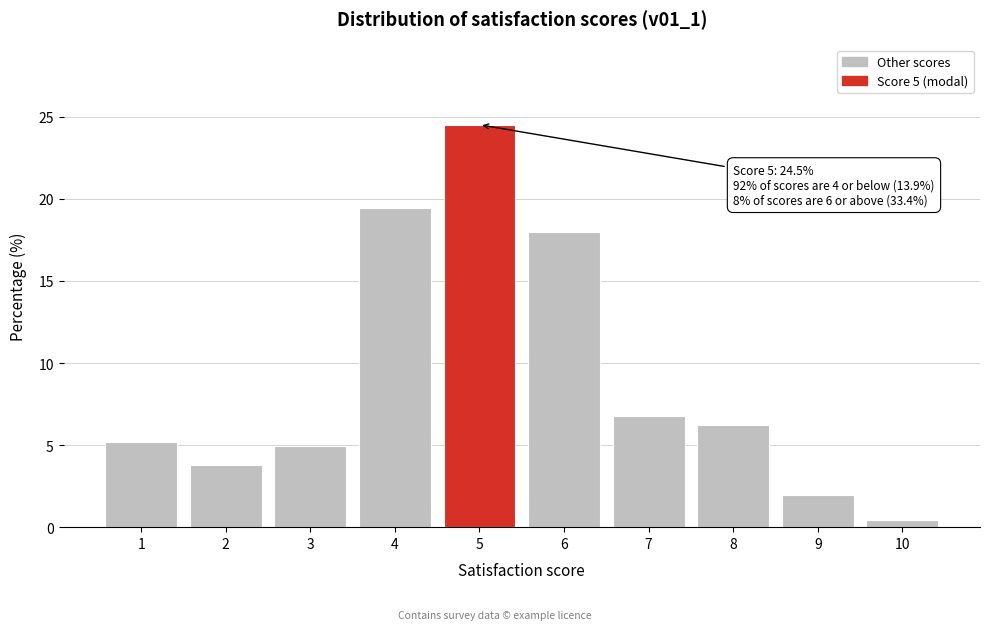

Reading left to right, transcribe all the data shown in this chart.

1=5.2	2=3.8	3=5.0	4=19.5	5=24.5	6=18.0	7=6.8	8=6.2	9=2.0	10=0.5